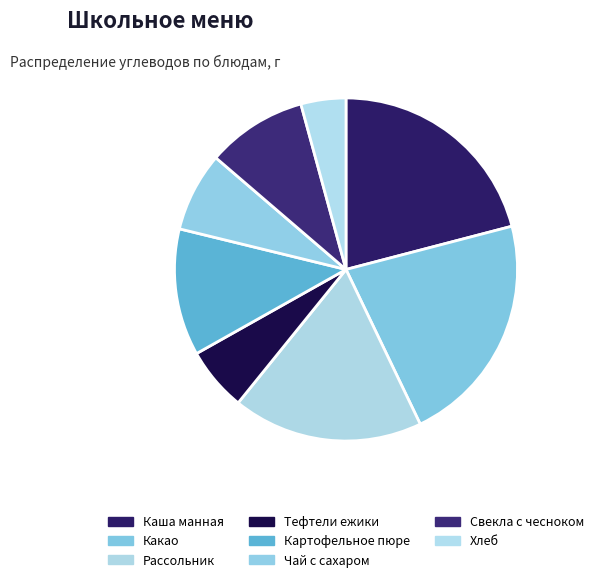

To the nearest percent, what is the average slice percentage?

12%